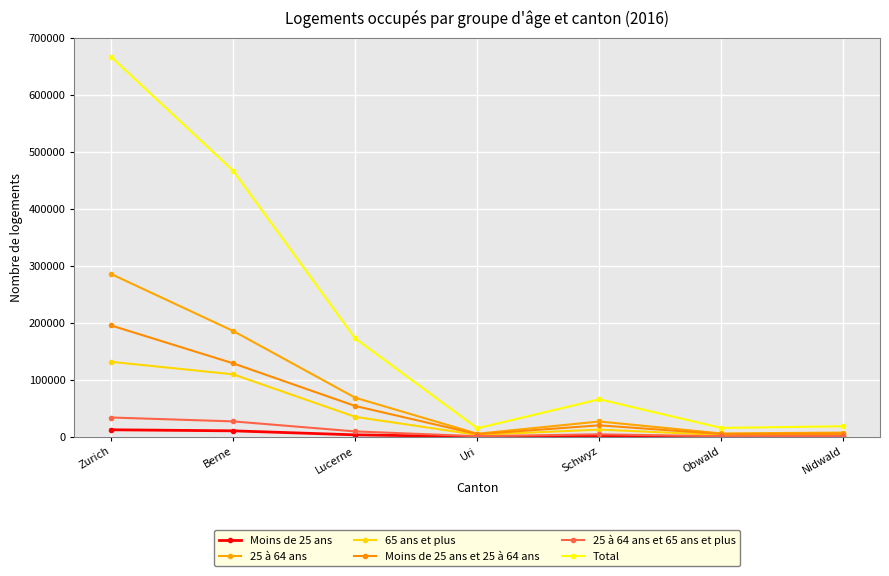

True or false: 25 à 64 ans et 65 ans et plus has a value of 9503 at Lucerne.

True